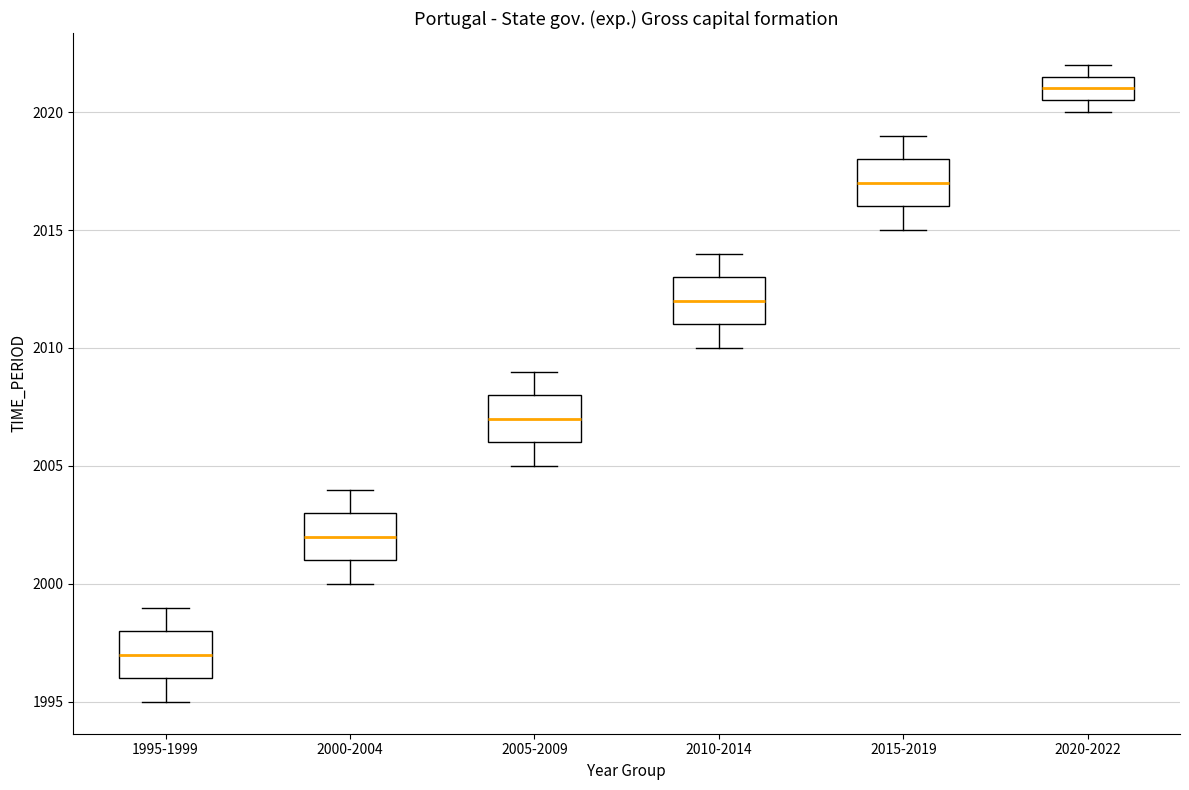

Where does the median line of the box for 2000-2004 sit on the y-axis? The values are not printed on the chart, so give them approximately, as read against the axis.

2002.0